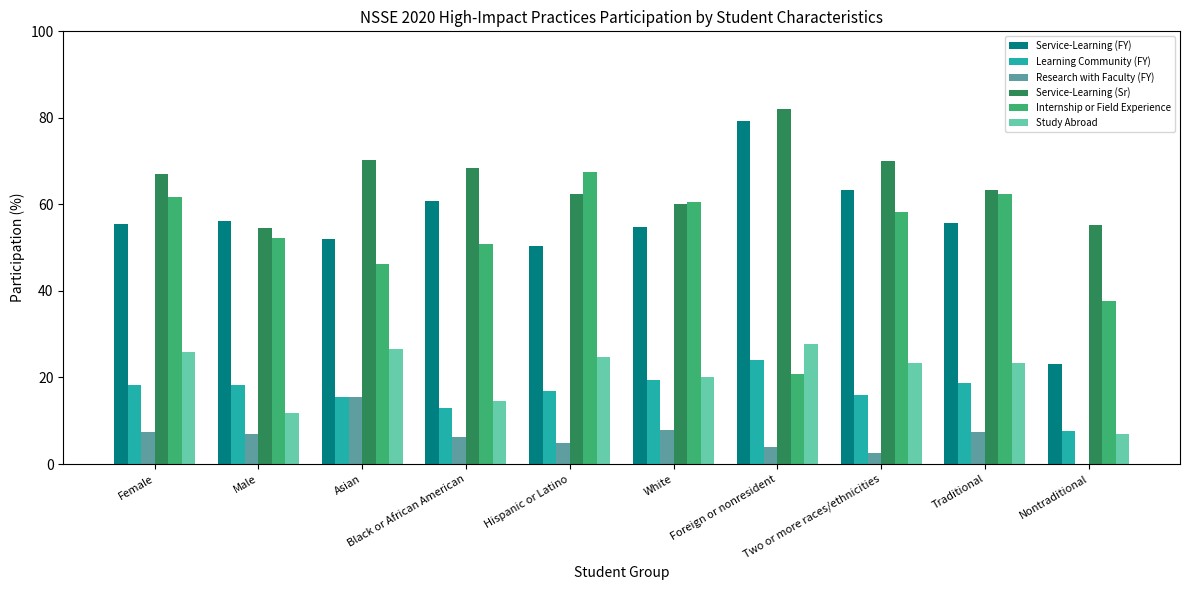

Is it true that Service-Learning (Sr) equals 54.5 at Male?

True